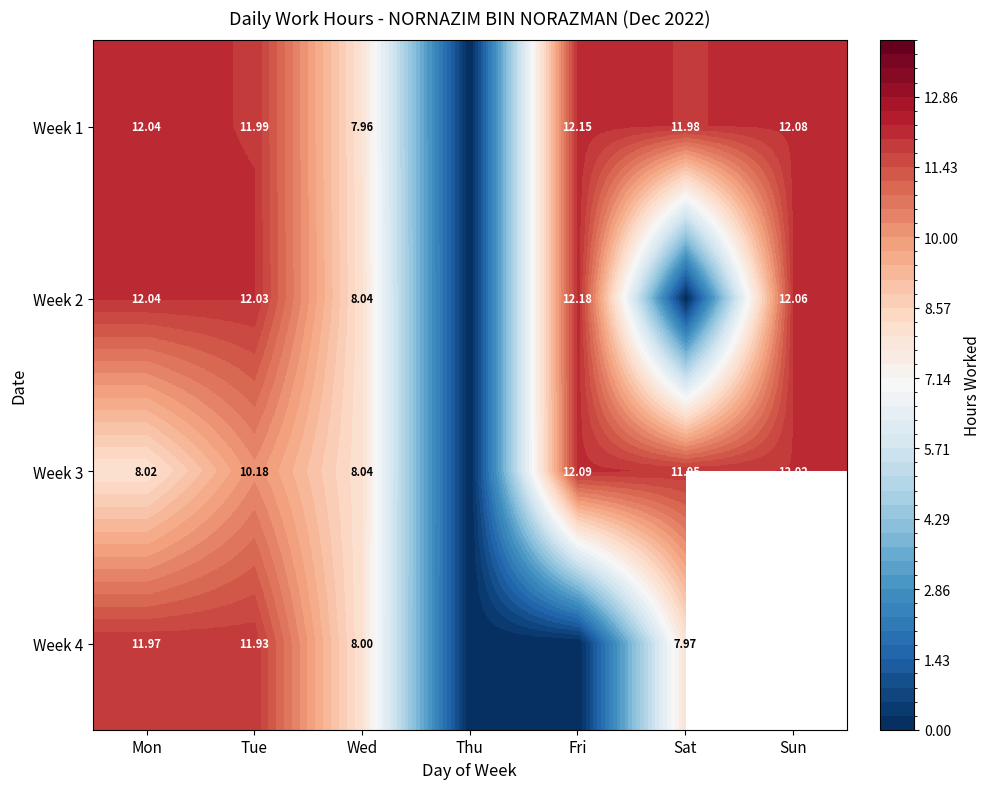

At which label does Week 1 first exceed 11?

Mon